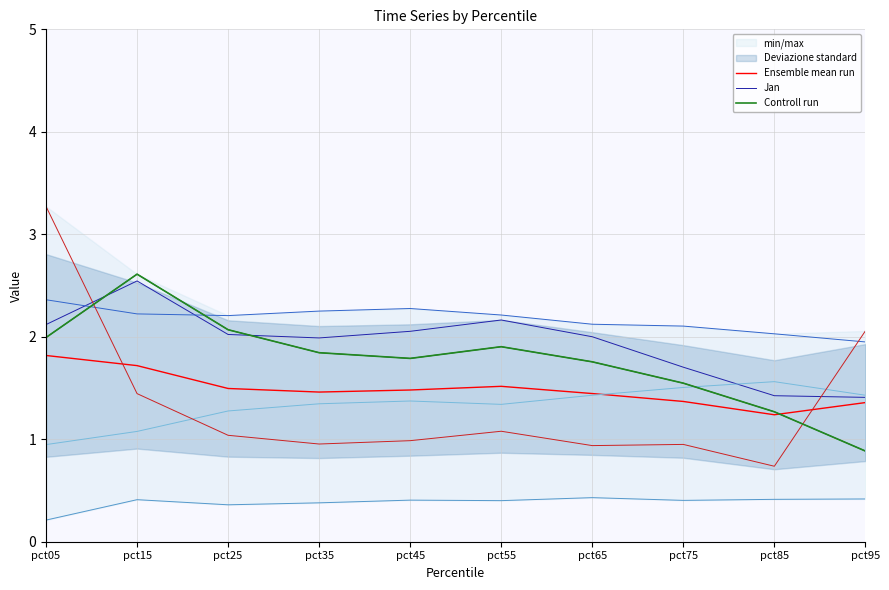

At pct05, list the series in order from largest to smallest.

Jan, Controll run, Ensemble mean run